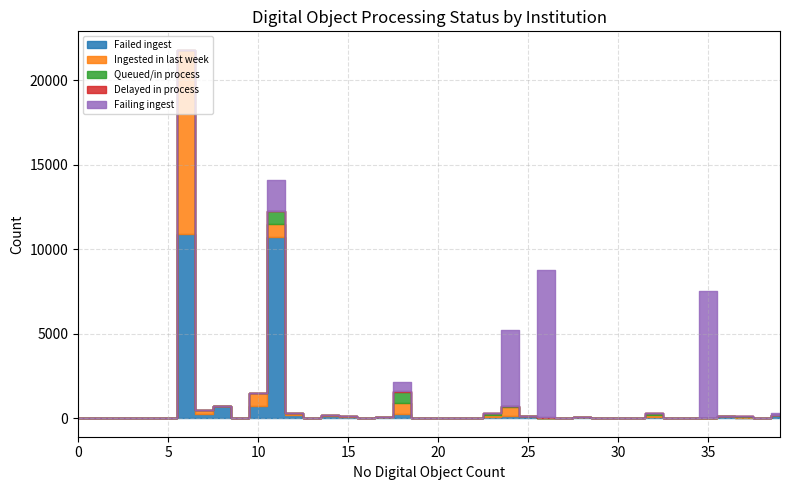

At which category is the sum across all series the highest?

6